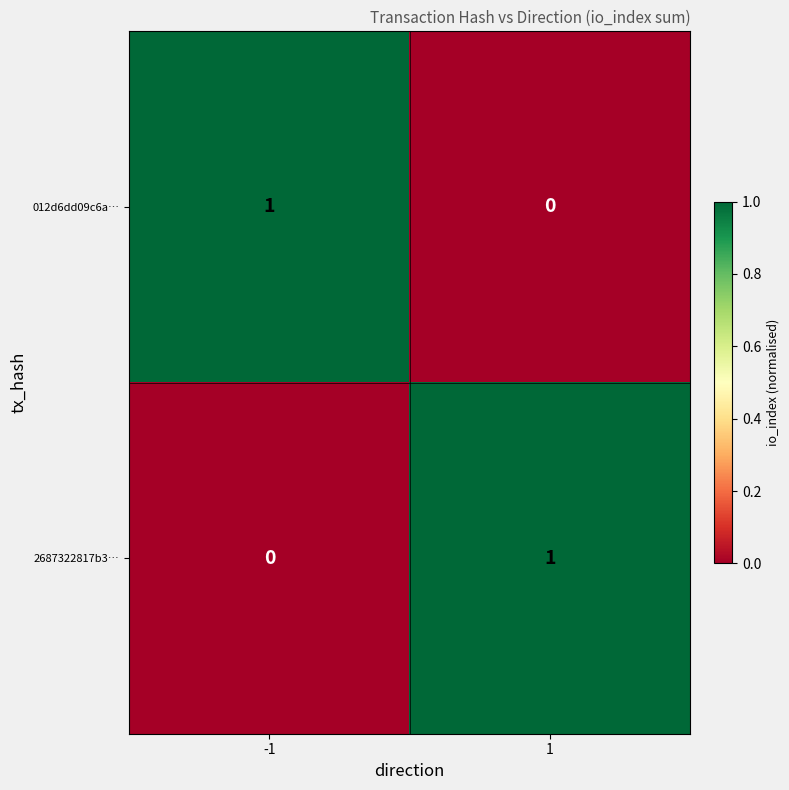

Rank the categories by 012d6dd09c6a… value from highest to lowest.

-1, 1